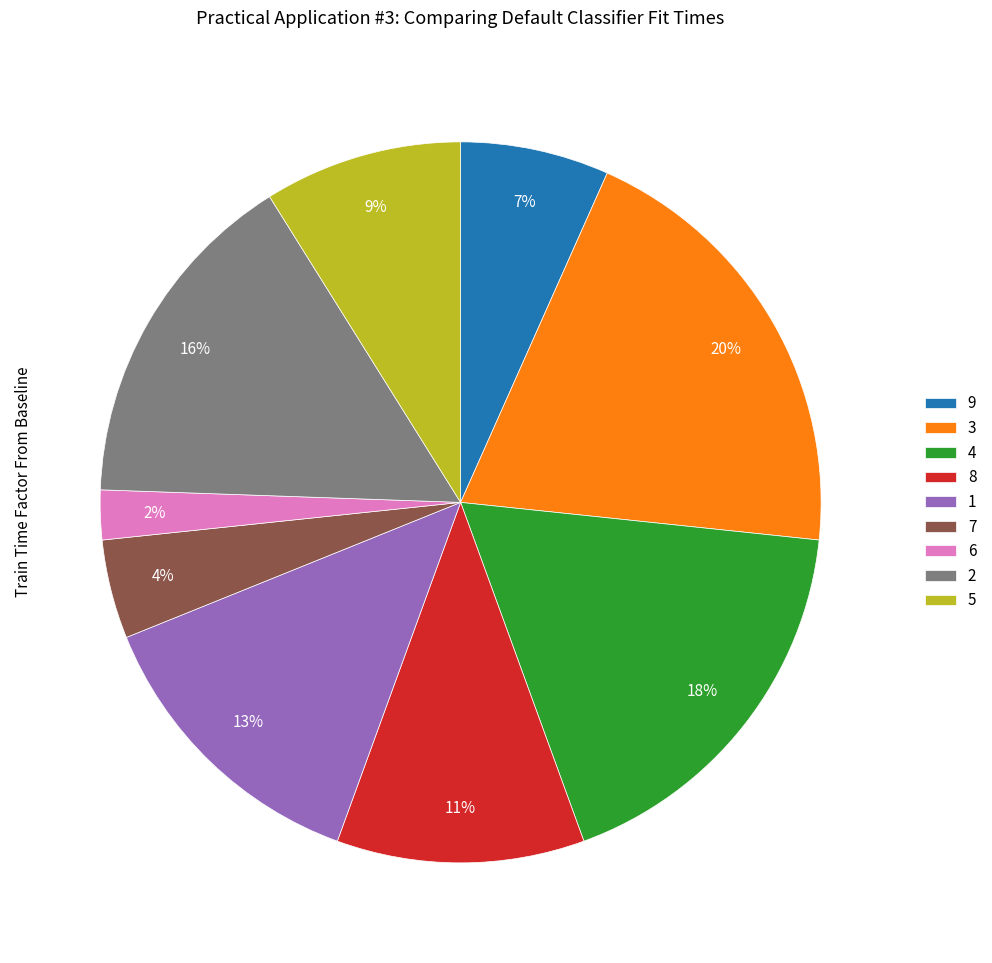

Do 7 and 6 together represent more than half of the pie?

No